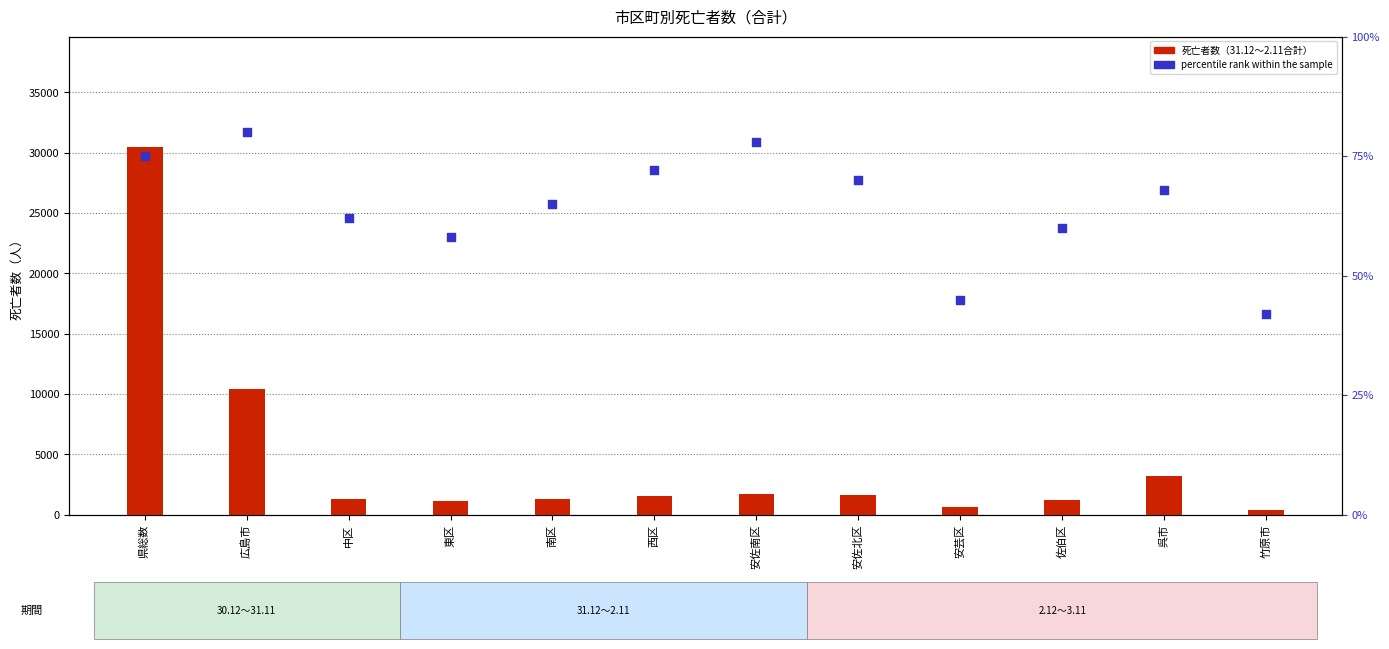

Is the value of percentile rank within the sample at 安芸区 greater than the value of 31.12～2.11合計 at 東区?

No